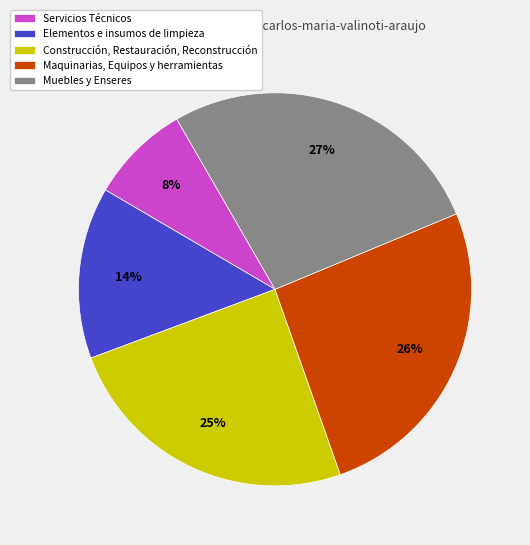

Combined, do Elementos e insumos de limpieza and Maquinarias, Equipos y herramientas account for over 50%?

No